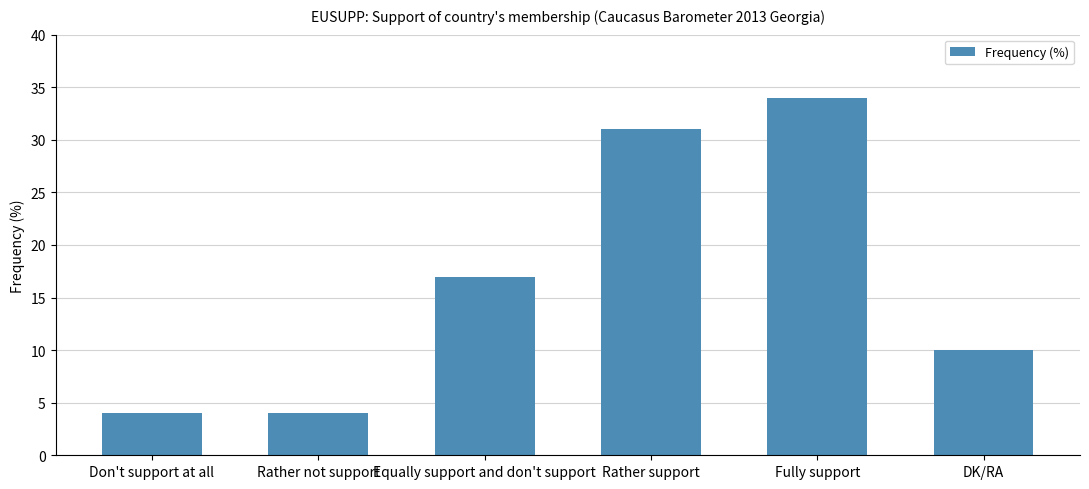

What is the ratio of the value at DK/RA to the value at Equally support and don't support?

0.6